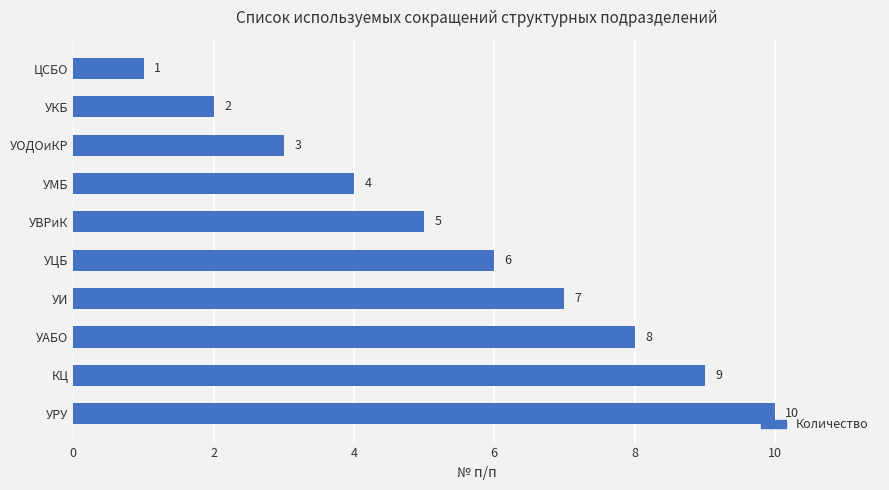

What is the value of the 8th bar from the top?

8